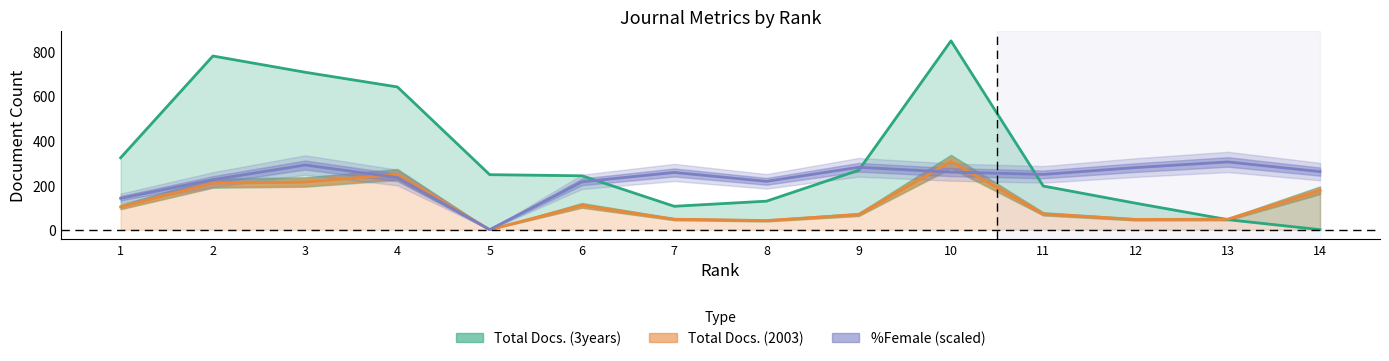

At which category does the chart reach its minimum across all series?

14